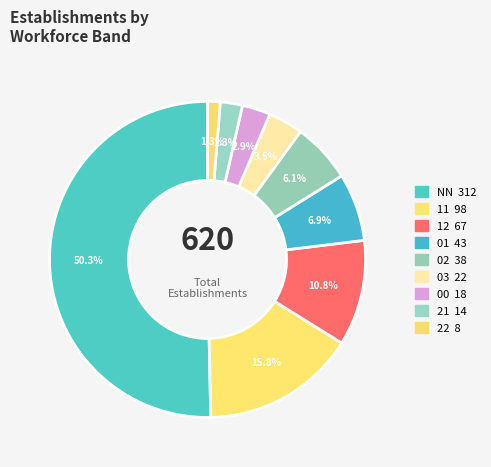

The 02 slice represents 1% of the pie. True or false?

False